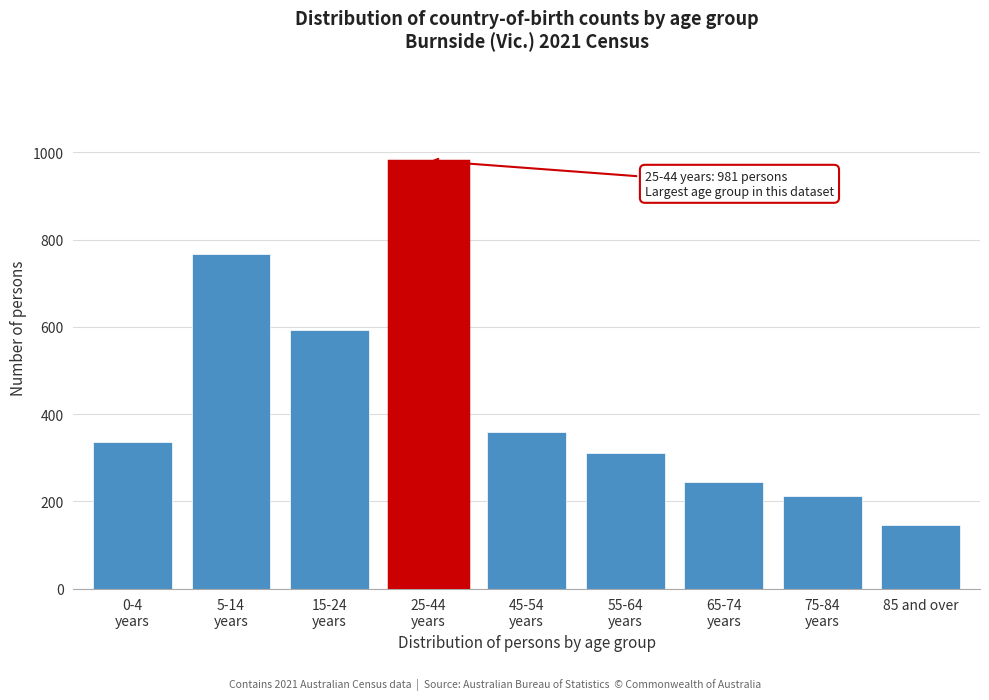

Reading left to right, extract all data points from this chart.

335	768	593	981	359	311	244	212	146